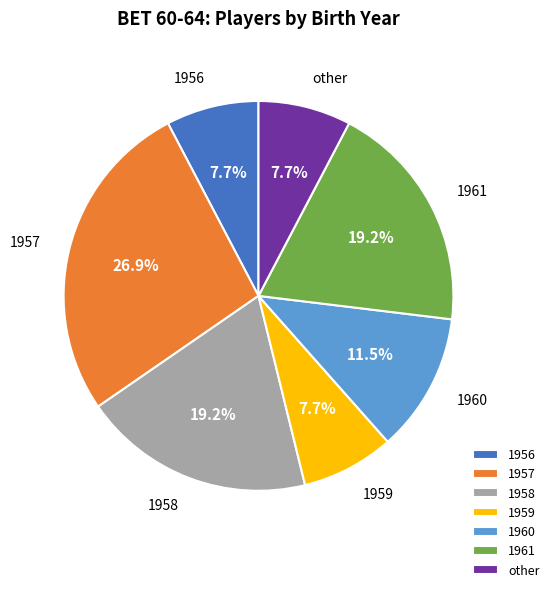

What is the total percentage of 1960 and 1956?

19.2%